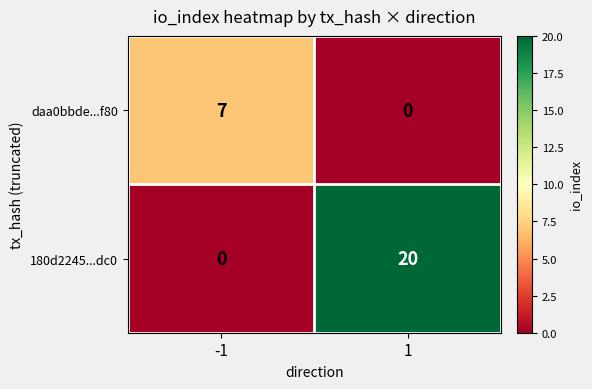

What is the difference between the highest and lowest values at 1?

20